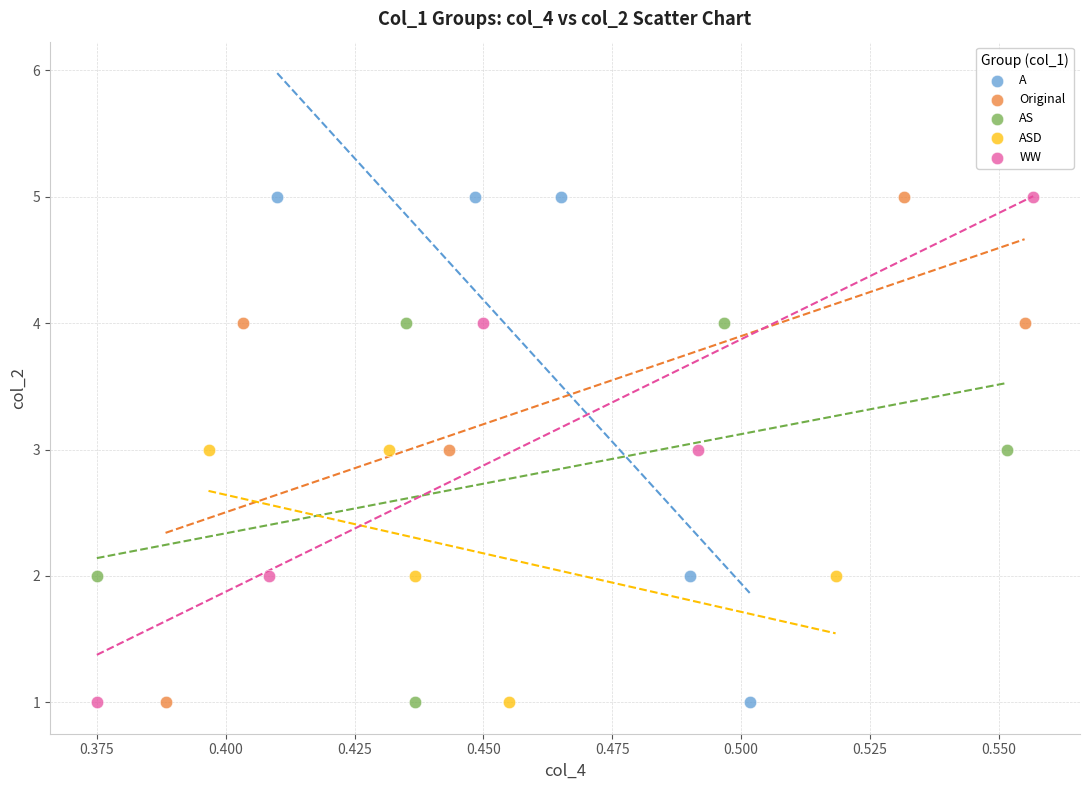

What are all the series names shown in the legend?

A, Original, AS, ASD, WW